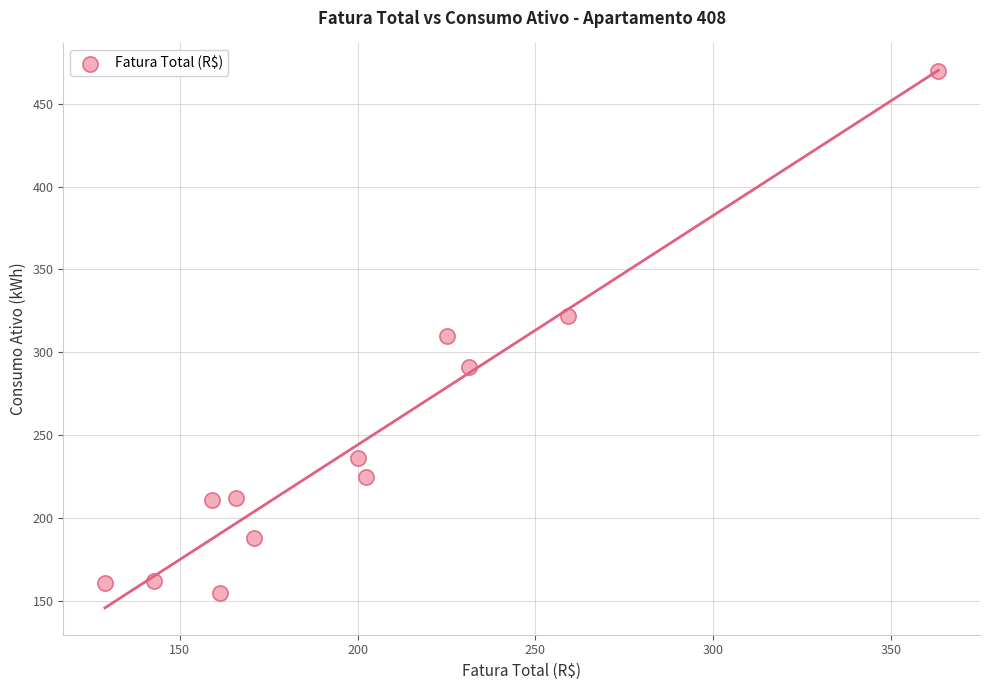

What is the average Y value?

245